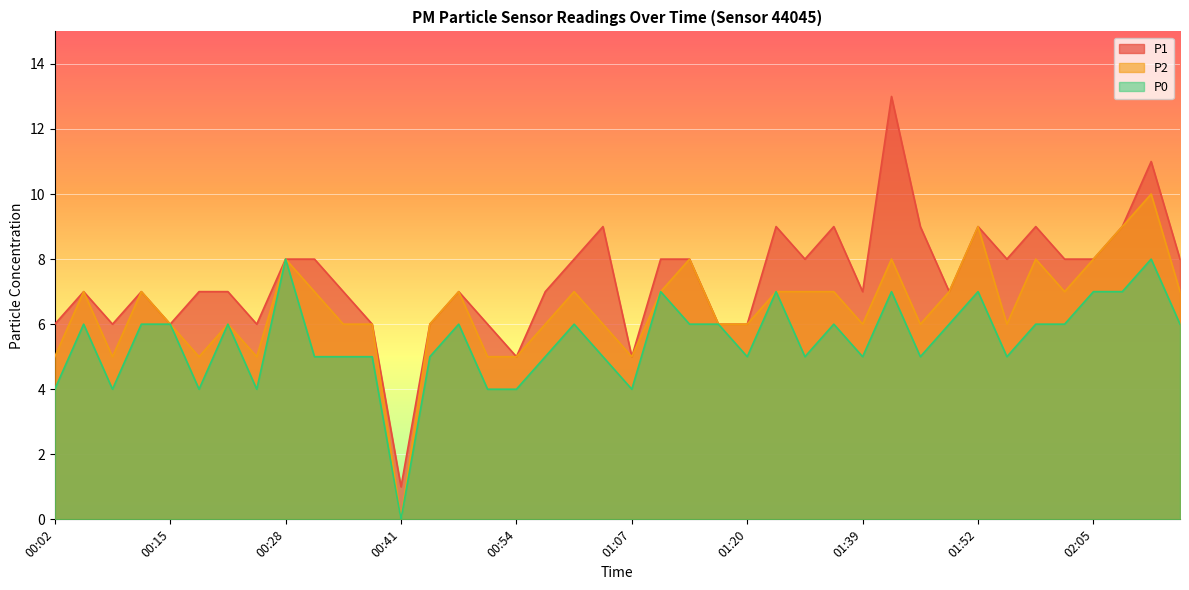

True or false: P1 and P2 intersect in this chart.

False